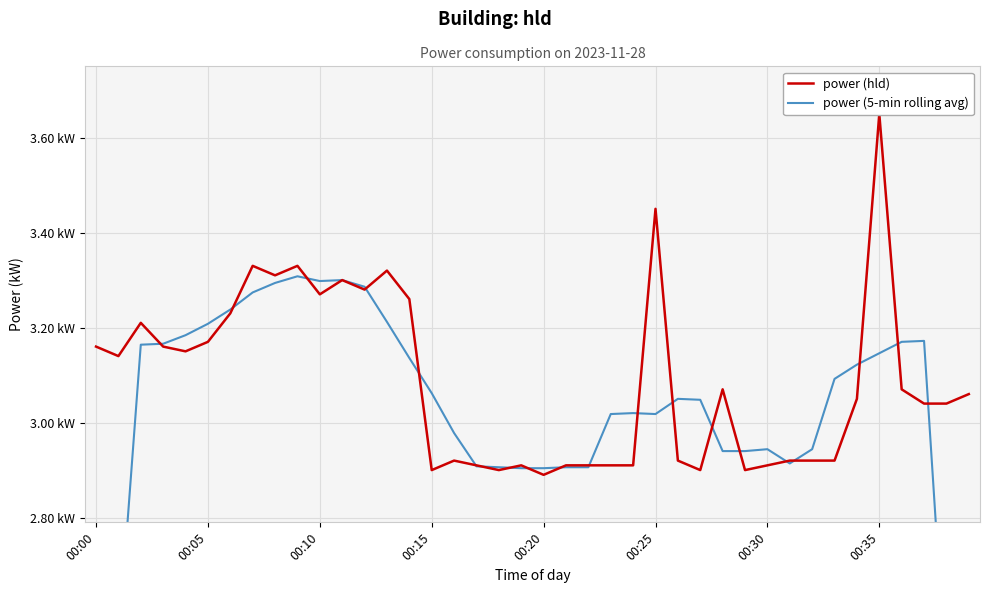

Rank the series by their maximum value, from highest to lowest.

power (hld), power (5-min rolling avg)